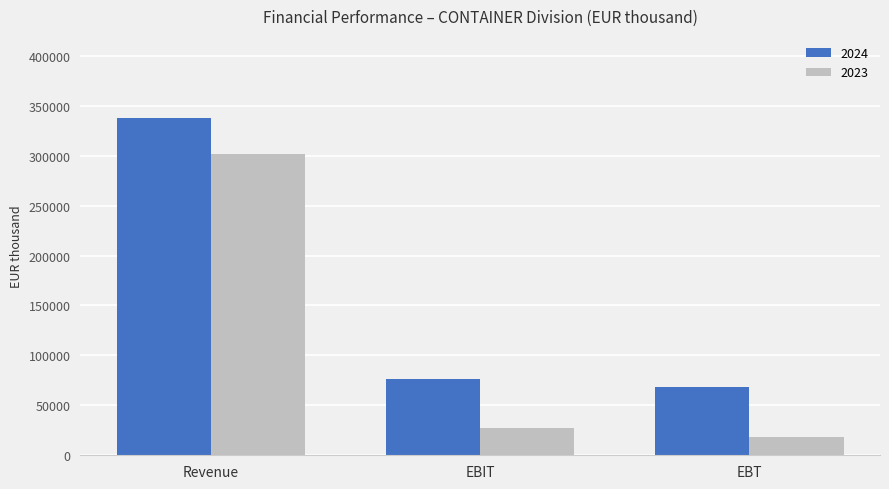

At EBT, list the series in order from smallest to largest.

2023, 2024